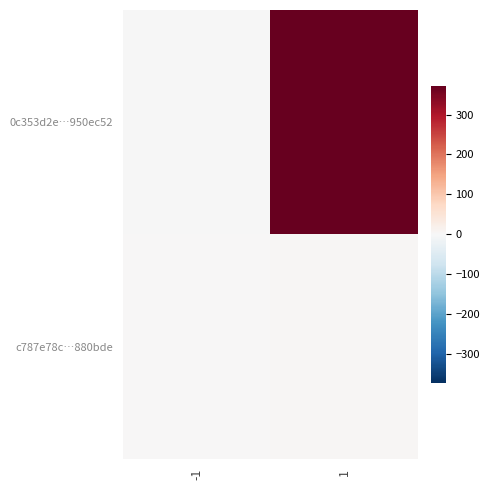

Rank the series by their maximum value, from lowest to highest.

c787e78c…880bde, 0c353d2e…950ec52